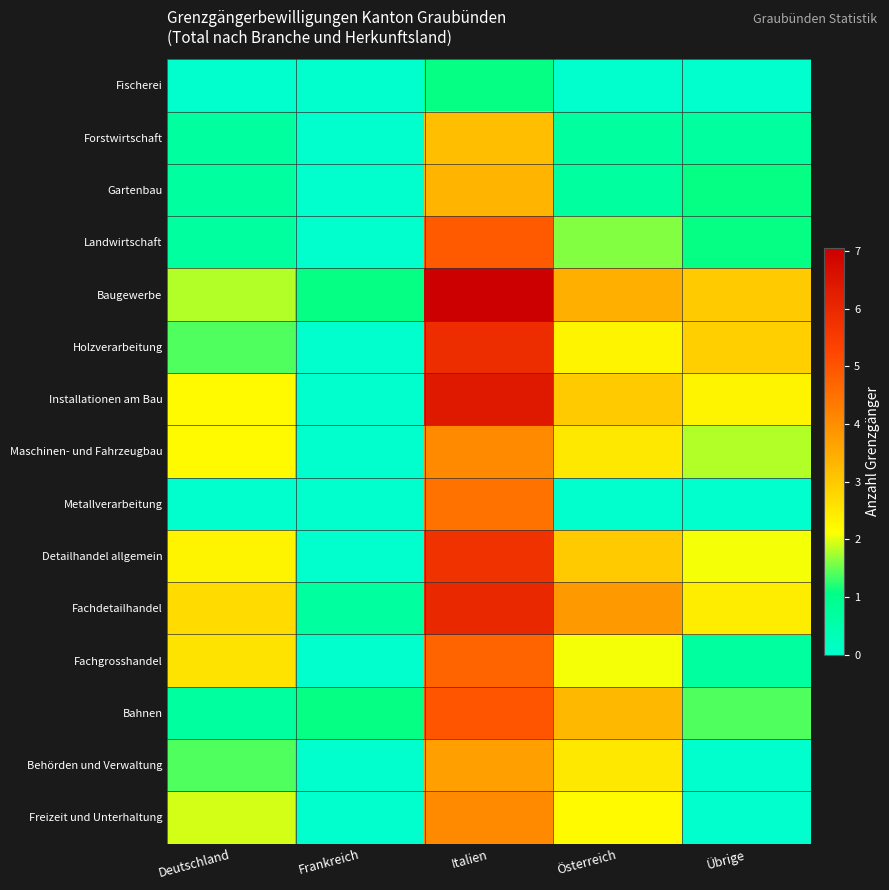

At which category does the chart reach its peak across all series?

Italien